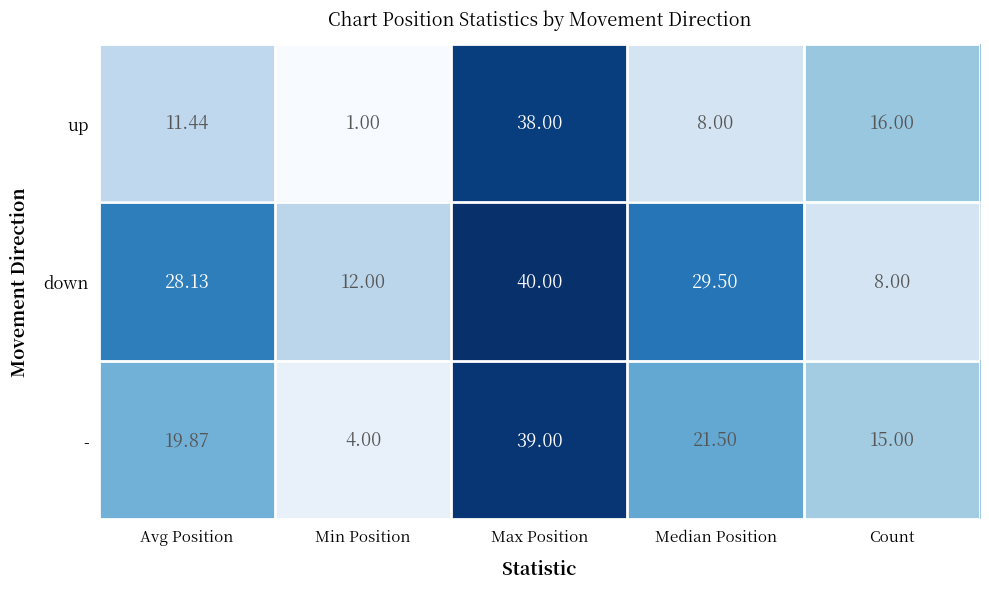

Is the value of - at Avg Position greater than the value of down at Min Position?

Yes